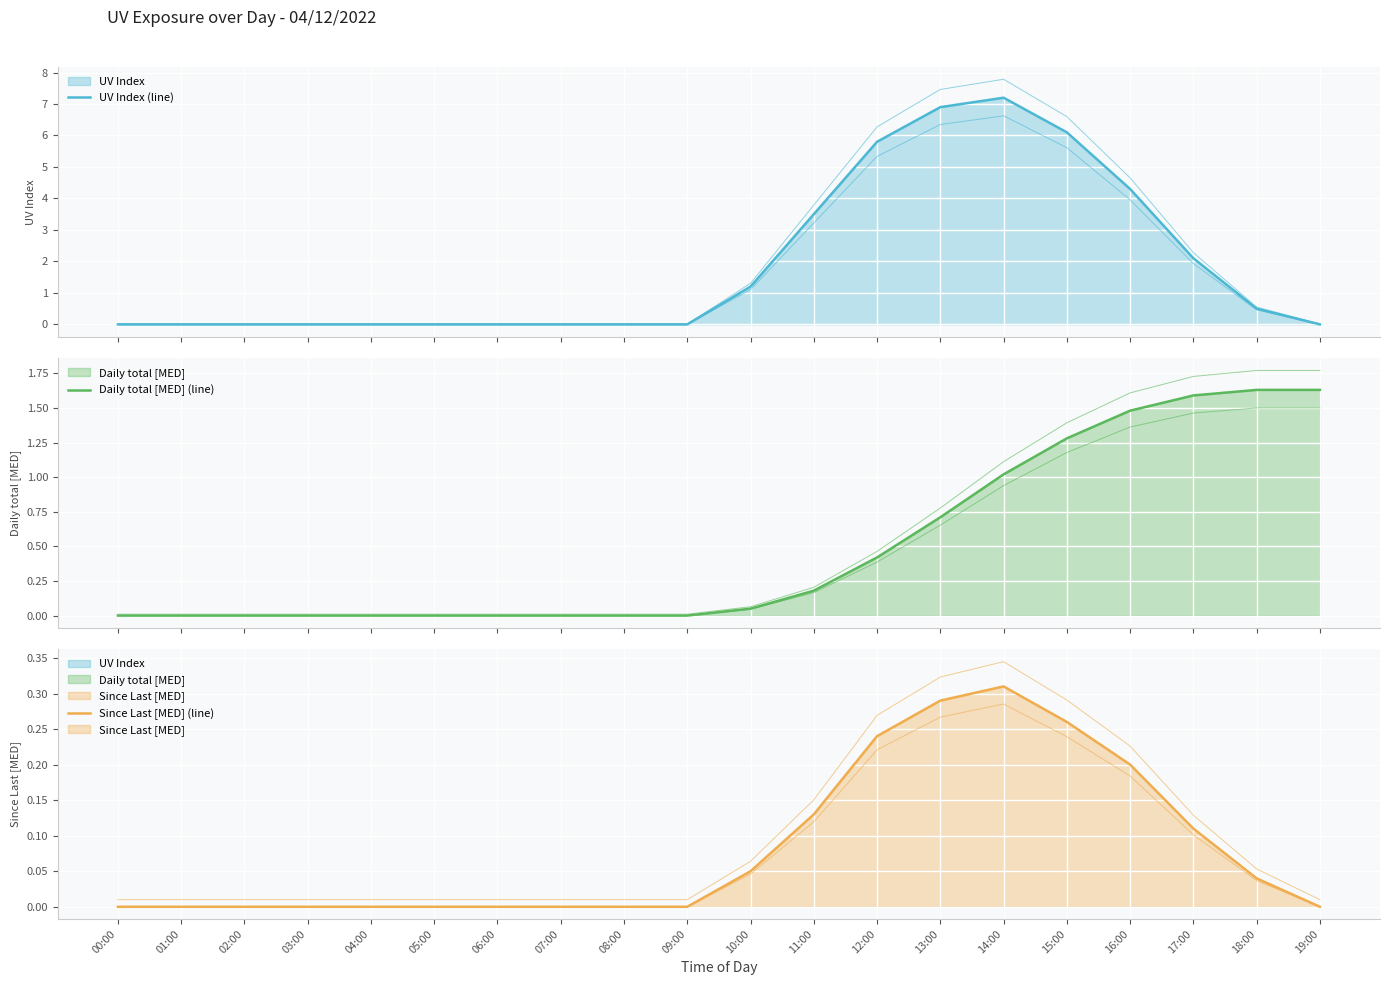

Reading left to right, list all the values displayed in this chart.

UV Index (line): 00:00=0.0	01:00=0.0	02:00=0.0	03:00=0.0	04:00=0.0	05:00=0.0	06:00=0.0	07:00=0.0	08:00=0.0	09:00=0.0	10:00=1.2	11:00=3.5	12:00=5.8	13:00=6.9	14:00=7.2	15:00=6.1	16:00=4.3	17:00=2.1	18:00=0.5	19:00=0.0
Daily total [MED] (line): 00:00=0.0	01:00=0.0	02:00=0.0	03:00=0.0	04:00=0.0	05:00=0.0	06:00=0.0	07:00=0.0	08:00=0.0	09:00=0.0	10:00=0.1	11:00=0.2	12:00=0.4	13:00=0.7	14:00=1.0	15:00=1.3	16:00=1.5	17:00=1.6	18:00=1.6	19:00=1.6
Since Last [MED] (line): 00:00=0.0	01:00=0.0	02:00=0.0	03:00=0.0	04:00=0.0	05:00=0.0	06:00=0.0	07:00=0.0	08:00=0.0	09:00=0.0	10:00=0.1	11:00=0.1	12:00=0.2	13:00=0.3	14:00=0.3	15:00=0.3	16:00=0.2	17:00=0.1	18:00=0.0	19:00=0.0